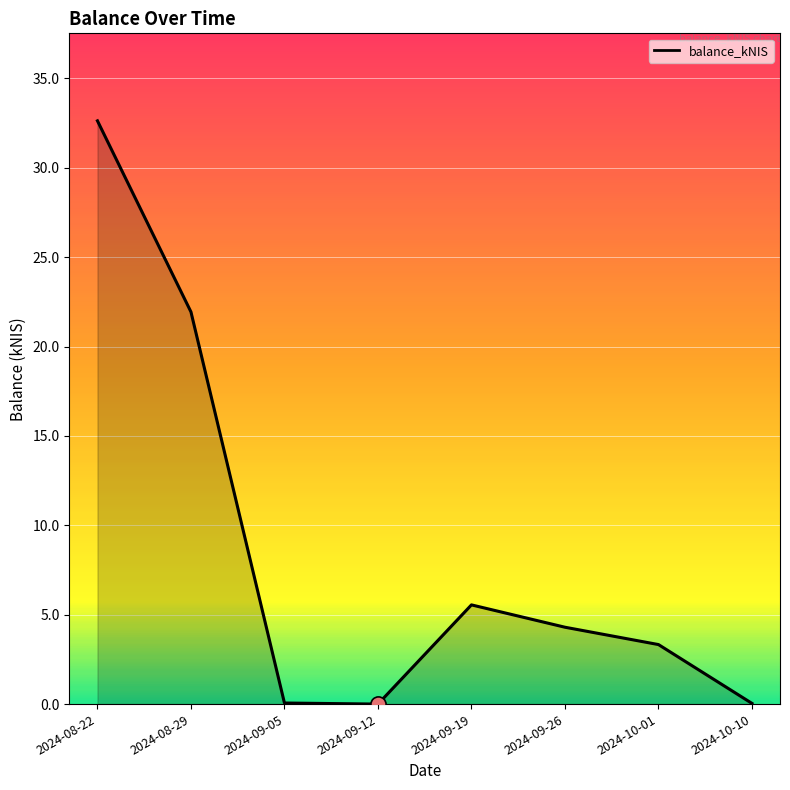

What is the ratio of the value at 2024-08-22 to the value at 2024-09-19?

5.9